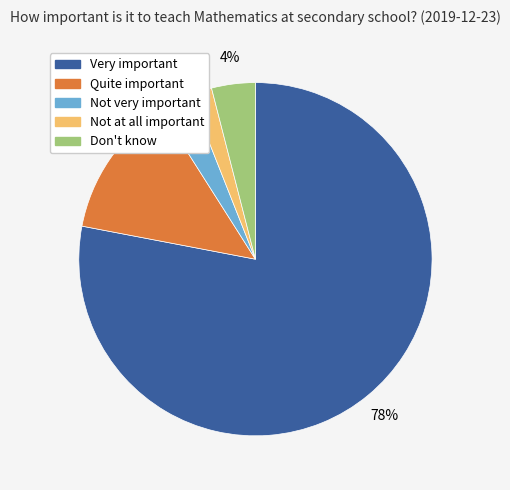

To the nearest percent, what portion does Quite important represent?

13%